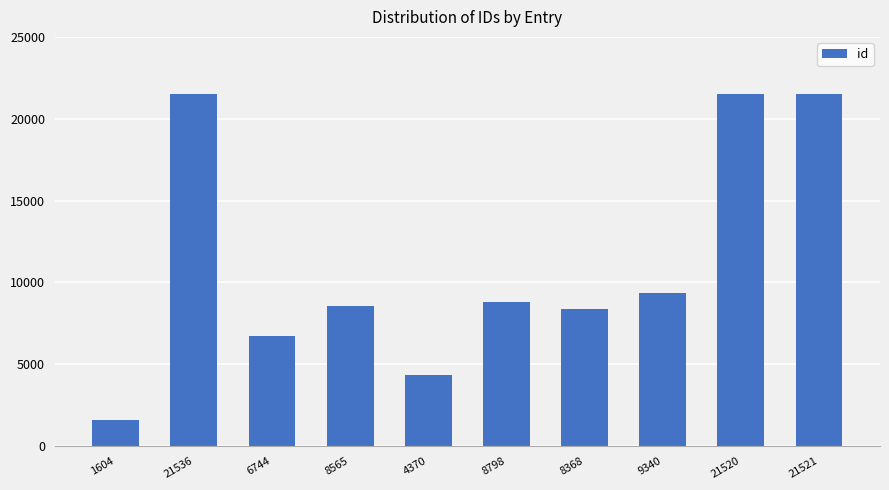

Which category has the lowest value across all series?

1604